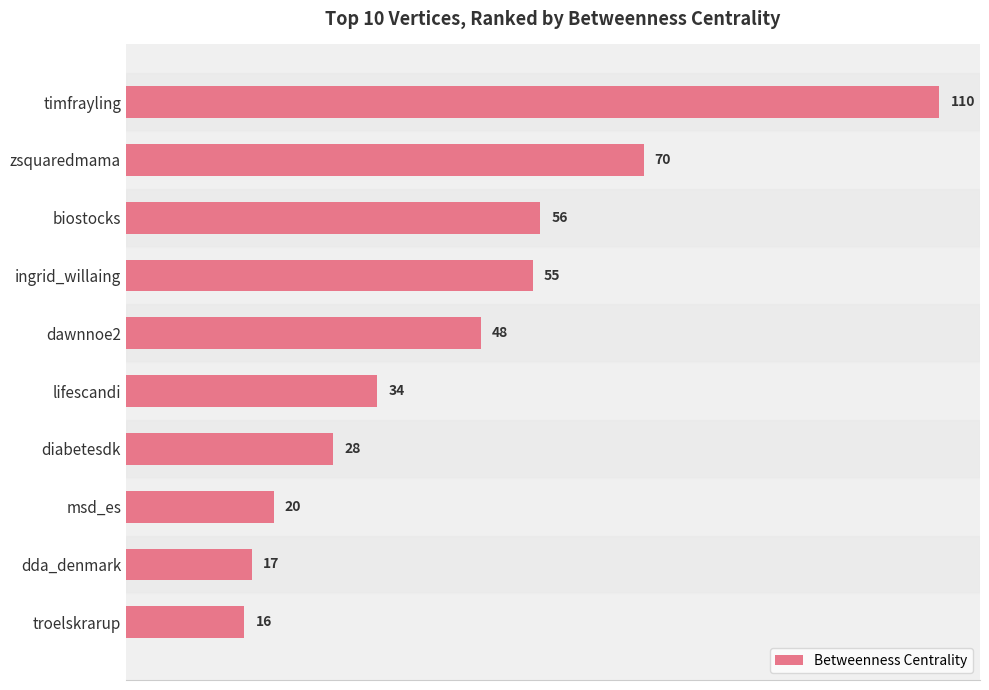

Does the chart contain any negative values?

No